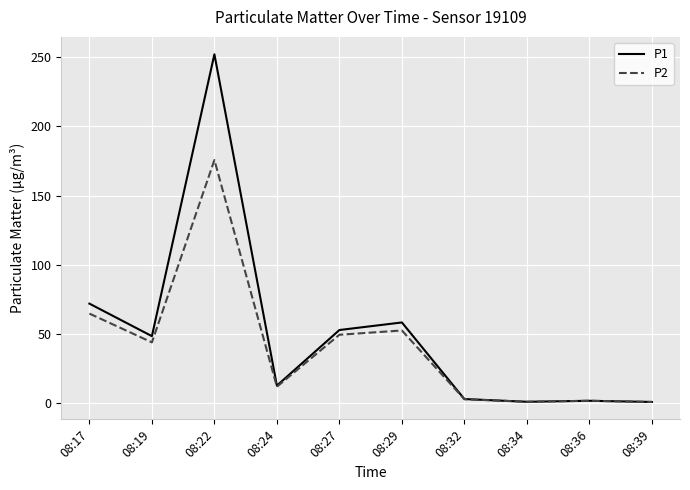

The P1 series shows 58.3 at 08:29. True or false?

True